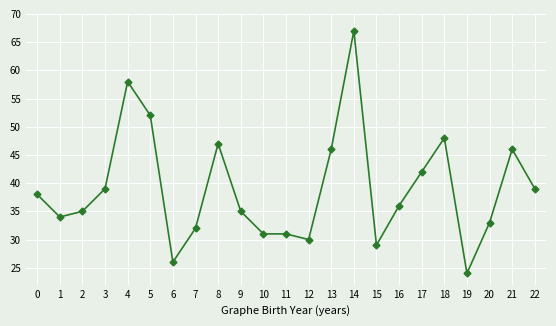

True or false: the data shows 31 at 10.

True